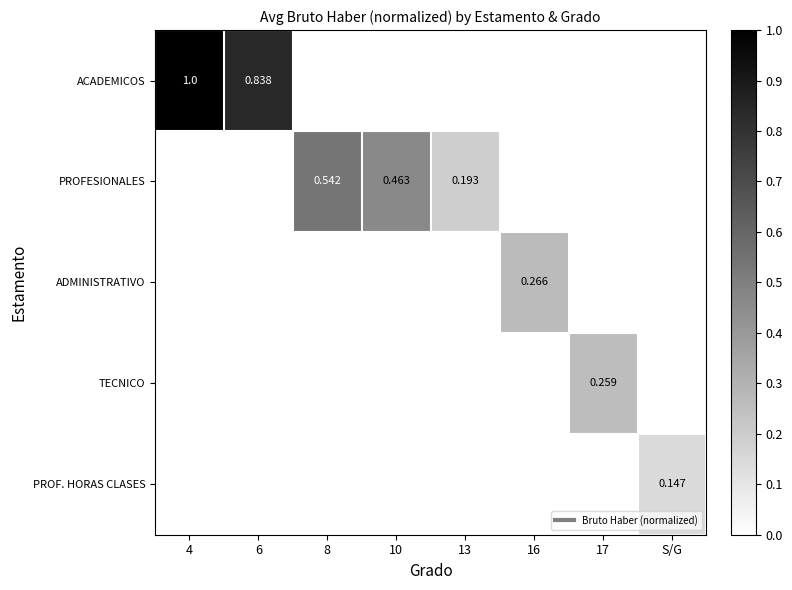

Which category has the lowest value across all series?

S/G